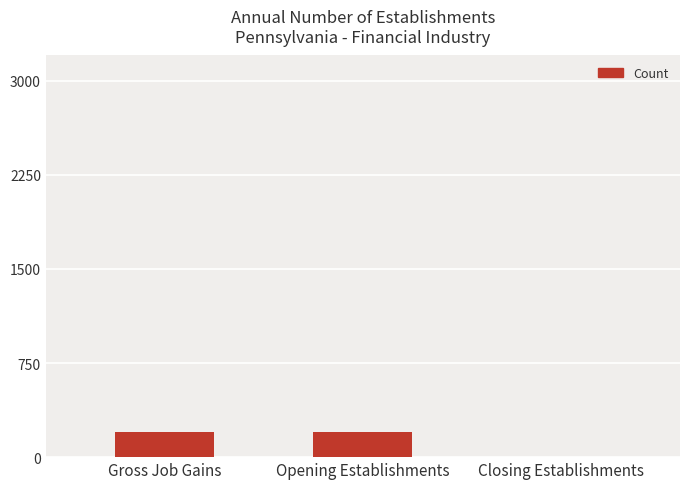

What is the change in value from Gross Job Gains to Closing Establishments?

-200